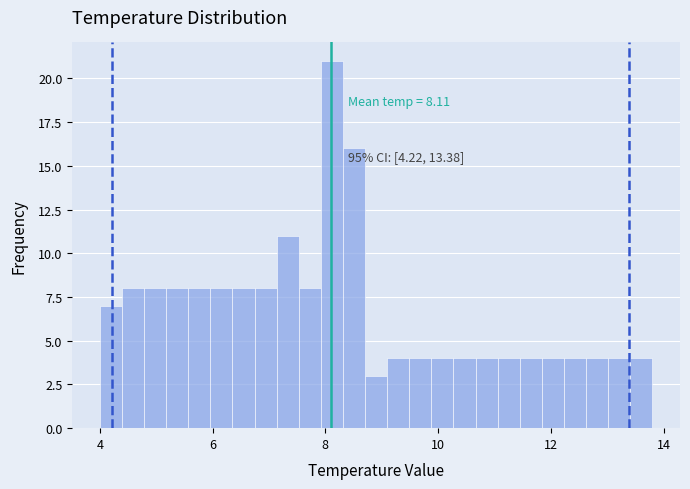

Read against the x-axis, roughly where is the centre of the tallest bar?

8.2